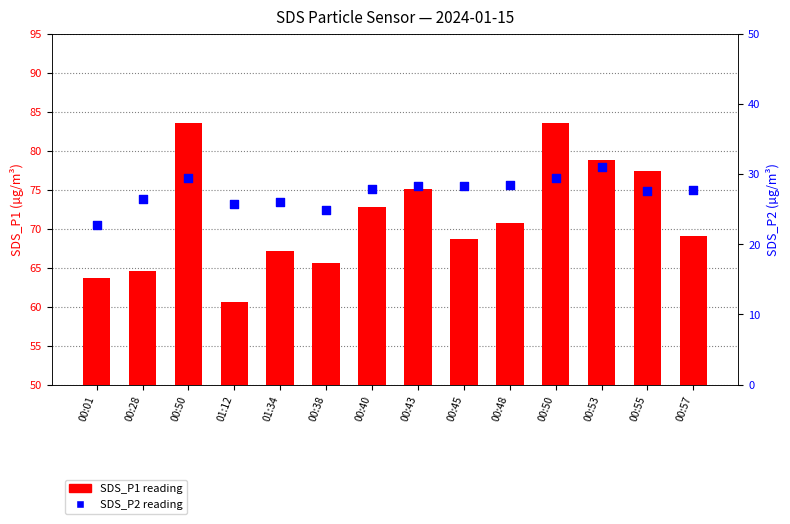

Which series has the largest total across all categories?

SDS_P1 reading